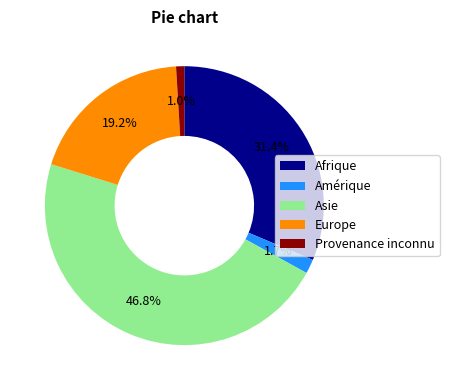

Does any single category account for the majority?

No